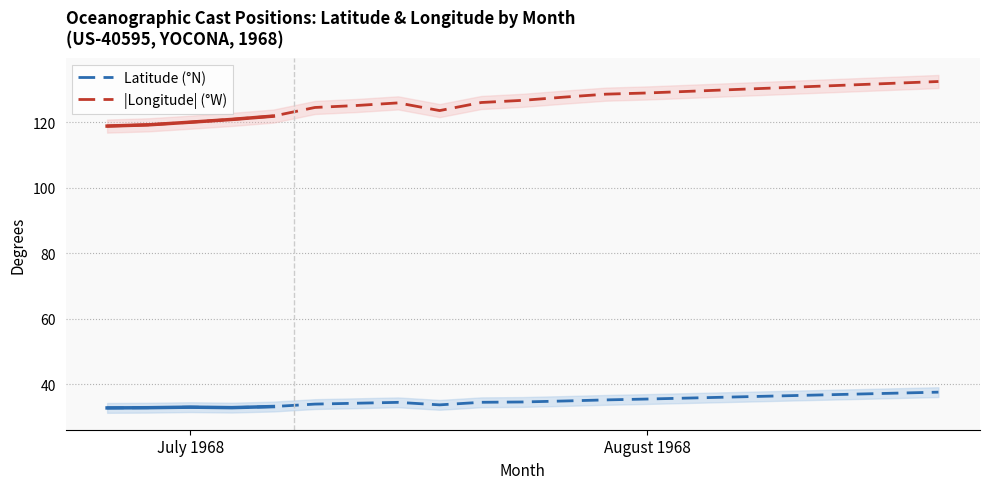

At 5, list the series in order from smallest to largest.

Latitude (°N), |Longitude| (°W)